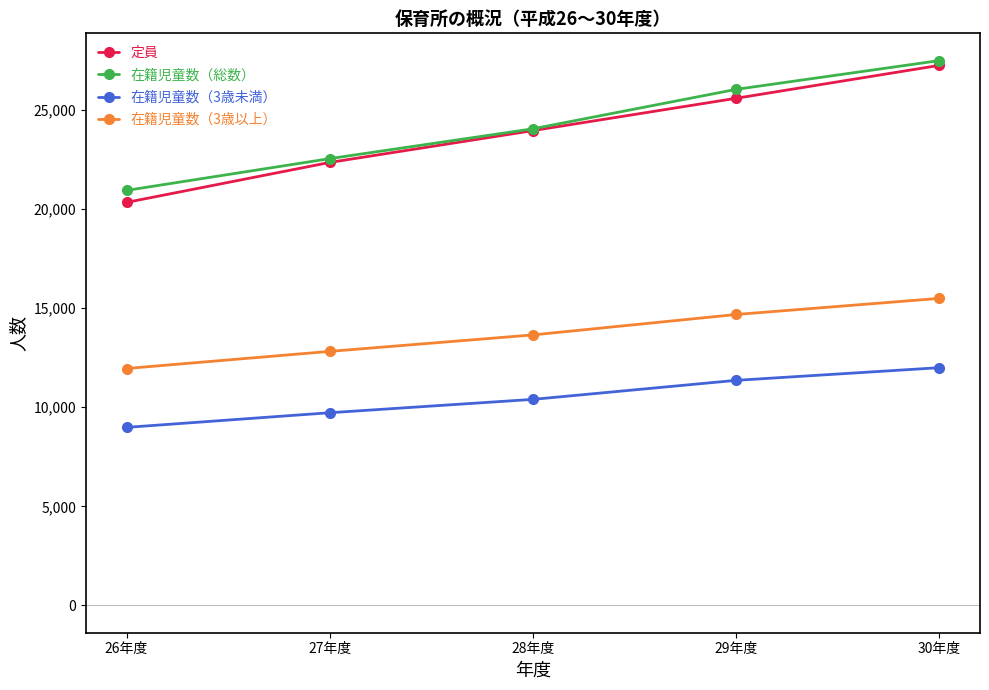

What is the sum of the 在籍児童数（総数） values at 26年度 and 29年度?

46955